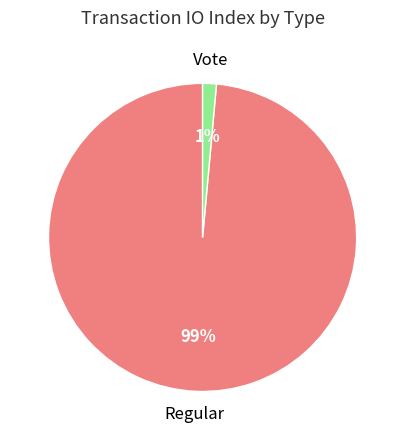

Between Vote and Regular, which is larger?

Regular